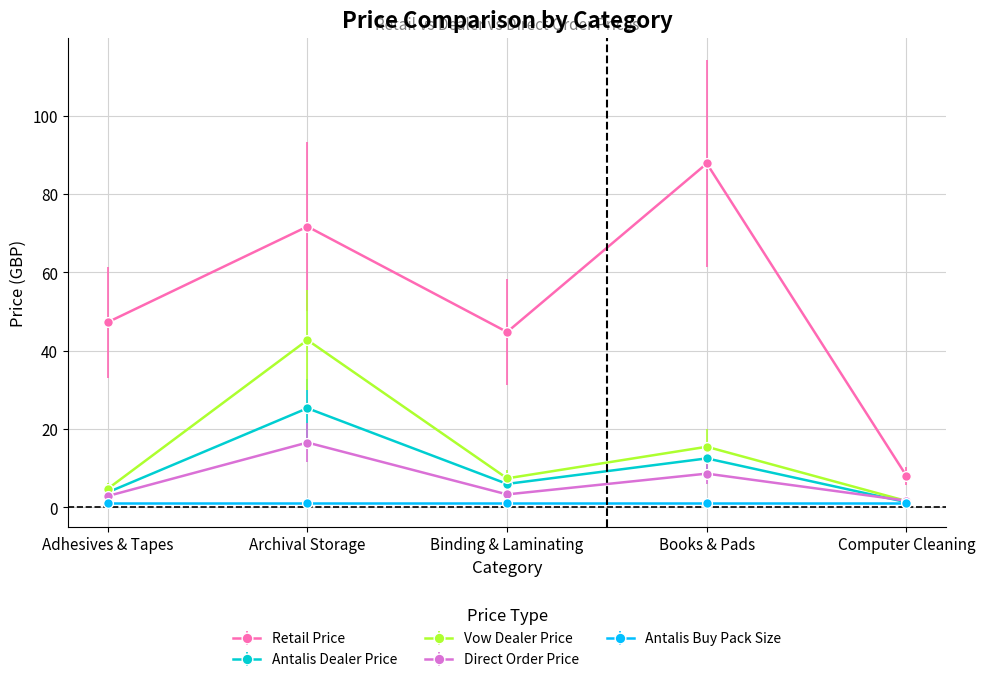

At which label is Direct Order Price closest to 9?

Books & Pads